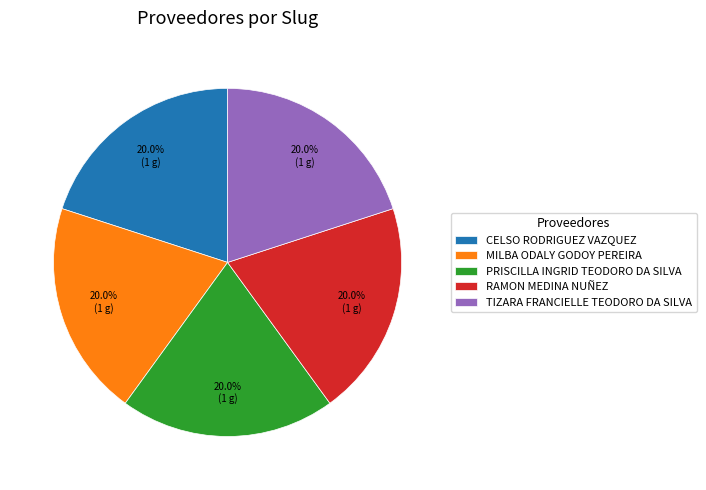

Combined, do MILBA ODALY GODOY PEREIRA and PRISCILLA INGRID TEODORO DA SILVA account for over 50%?

No